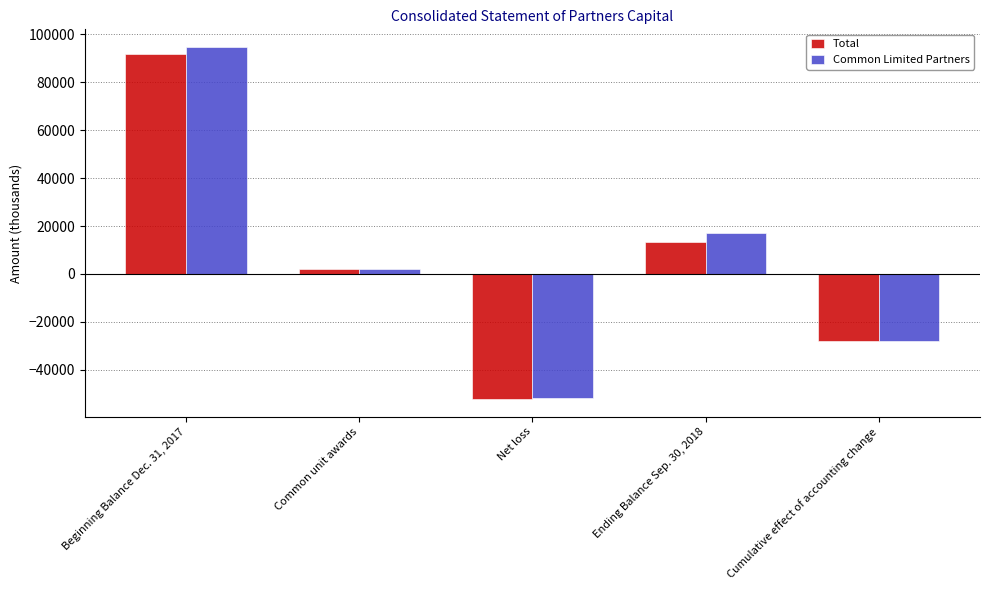

What is the sum of the Total values at Net loss and Ending Balance Sep. 30, 2018?

-38705